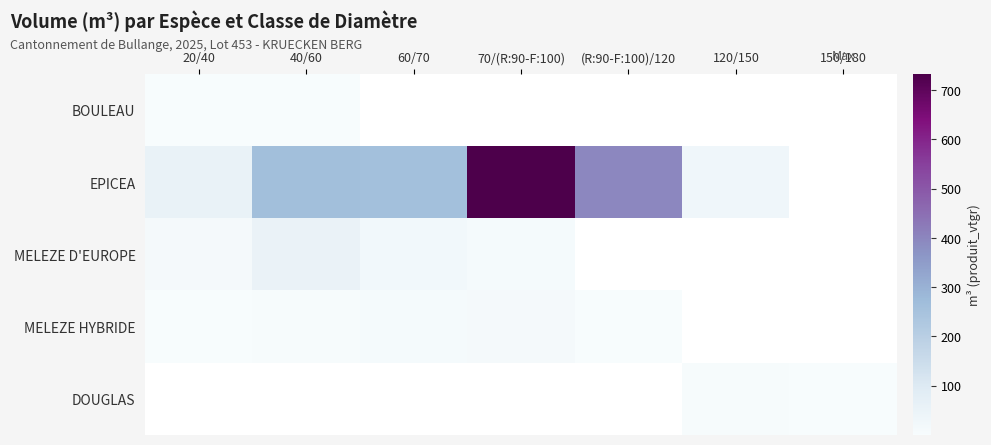

Which label corresponds to the largest value in the chart?

70/(R:90-F:100)